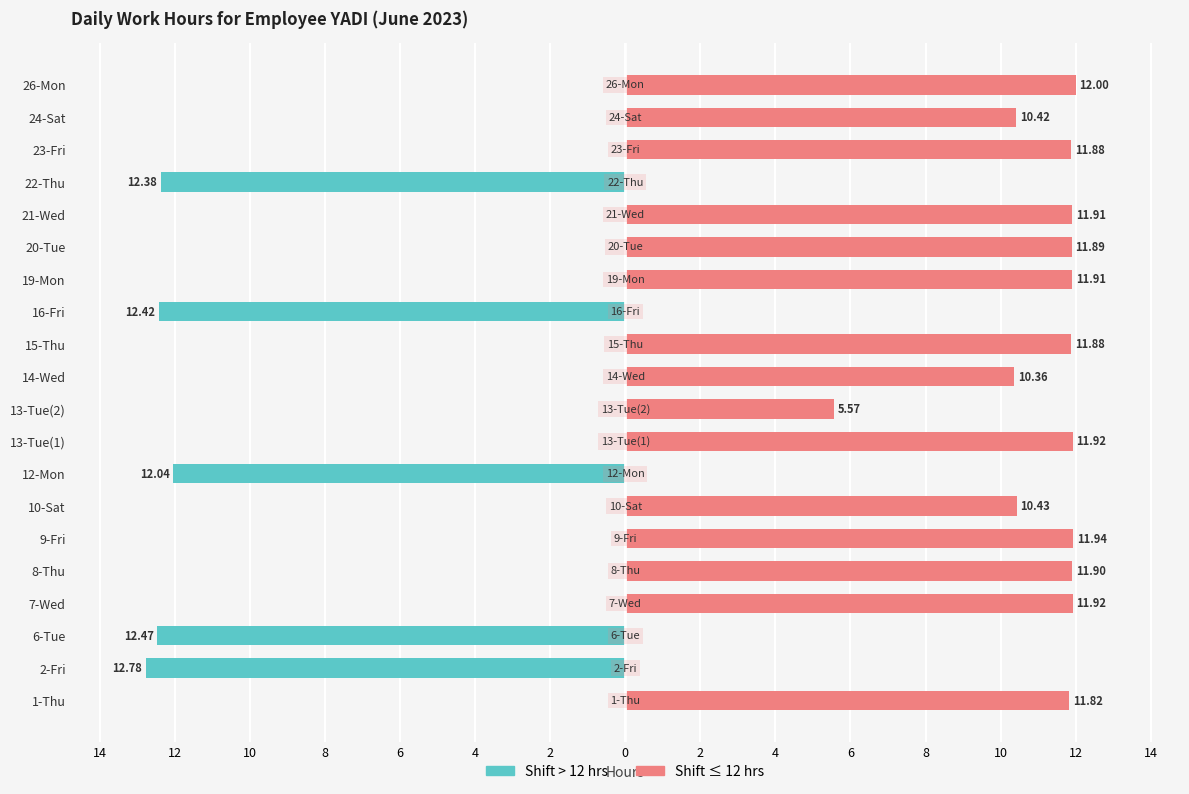

Rank the series at 26-Mon from lowest to highest value.

Shift > 12 hrs, Shift ≤ 12 hrs